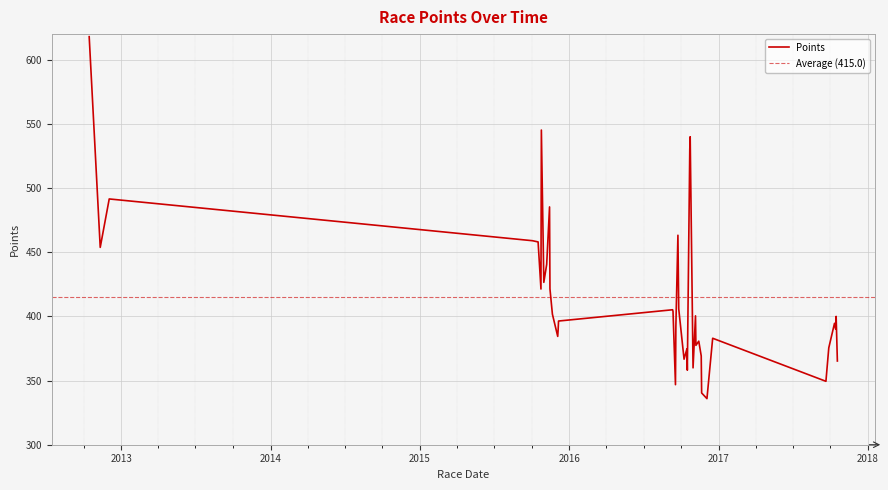

What is the minimum value for Points?

335.9